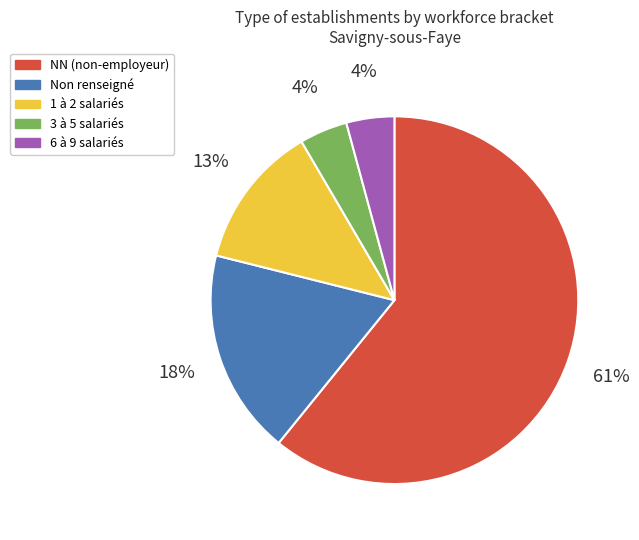

To the nearest percent, what portion does 6 à 9 salariés represent?

4%